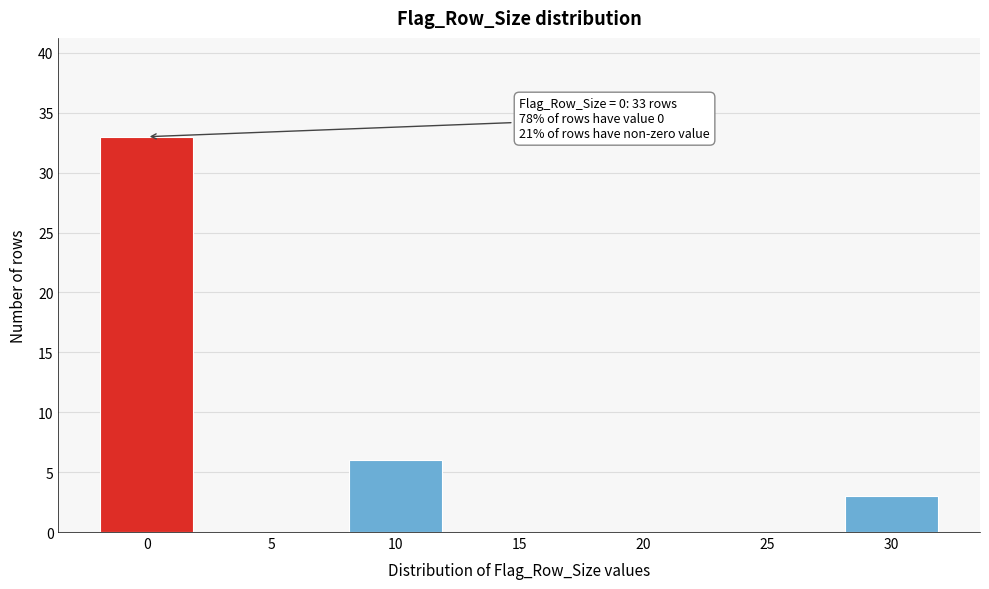

Reading left to right, list all the values displayed in this chart.

0=33	5=0	10=6	15=0	20=0	25=0	30=3